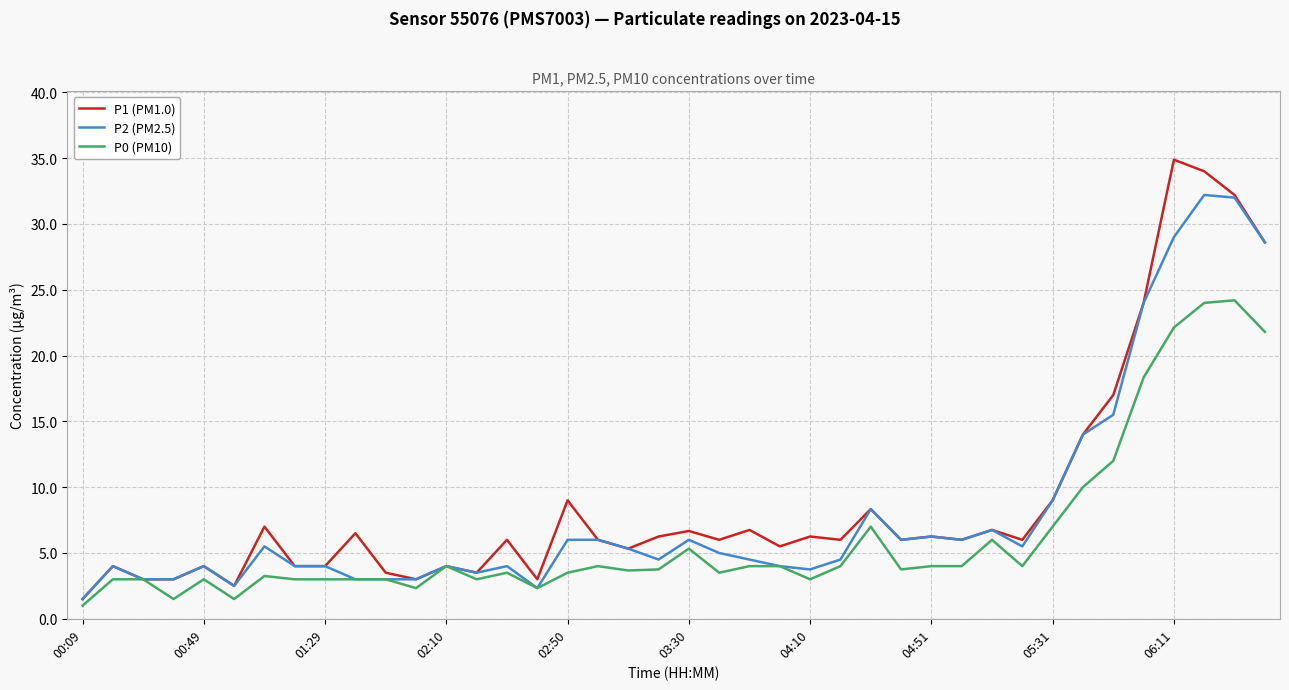

List the series in order of their peak value, lowest first.

P0 (PM10), P2 (PM2.5), P1 (PM1.0)